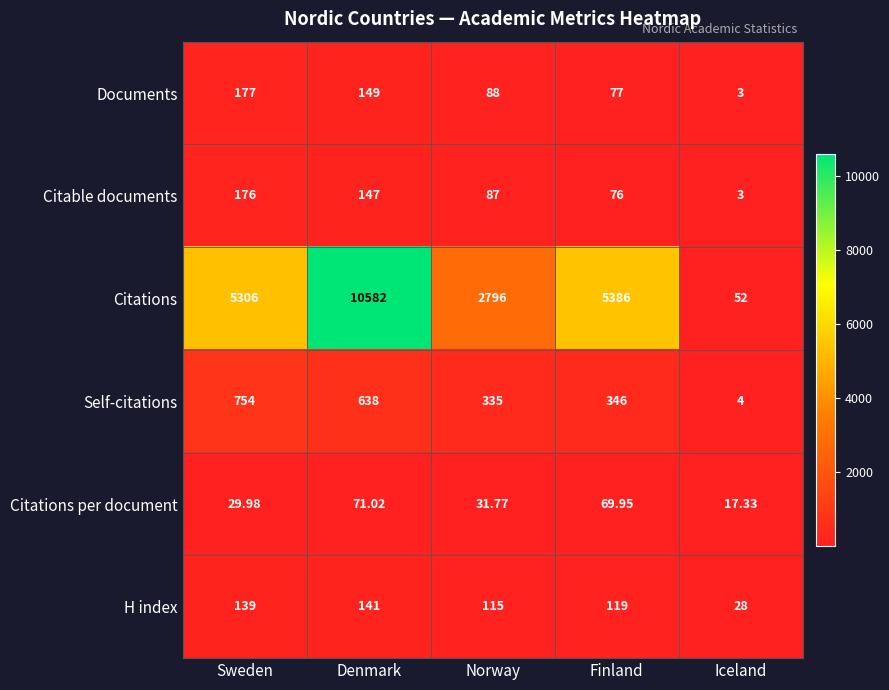

Rank the series at Norway from highest to lowest value.

Citations, Self-citations, H index, Documents, Citable documents, Citations per document